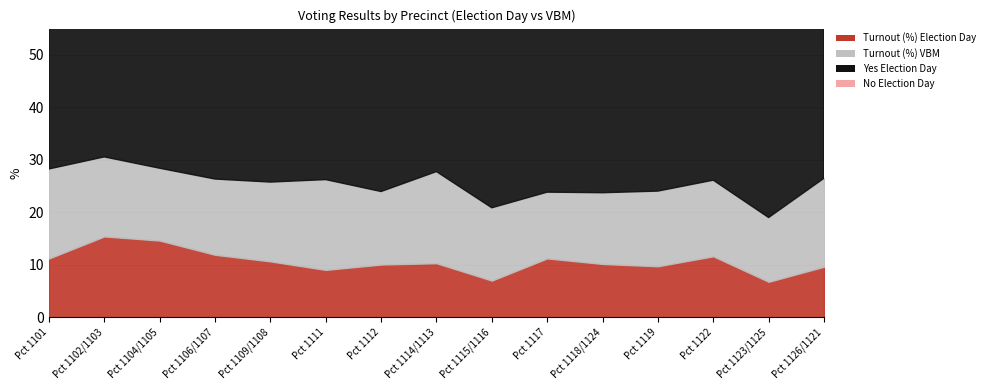

Which series has the largest total across all categories?

Yes Election Day